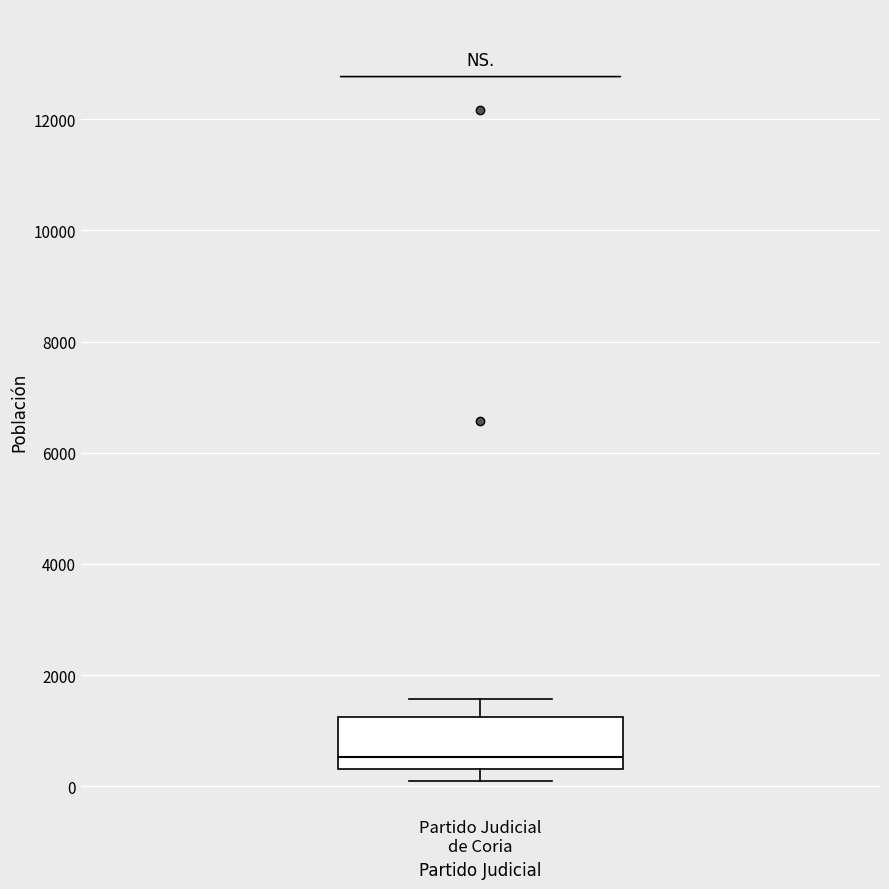

Read this box plot against the y-axis: the position of the median line, the range covered by the box, and the ends of both whiskers. The values are not printed on the chart, so give them approximately, as read against the axis.

median 600, box 400 to 1200, whiskers 0 to 1600